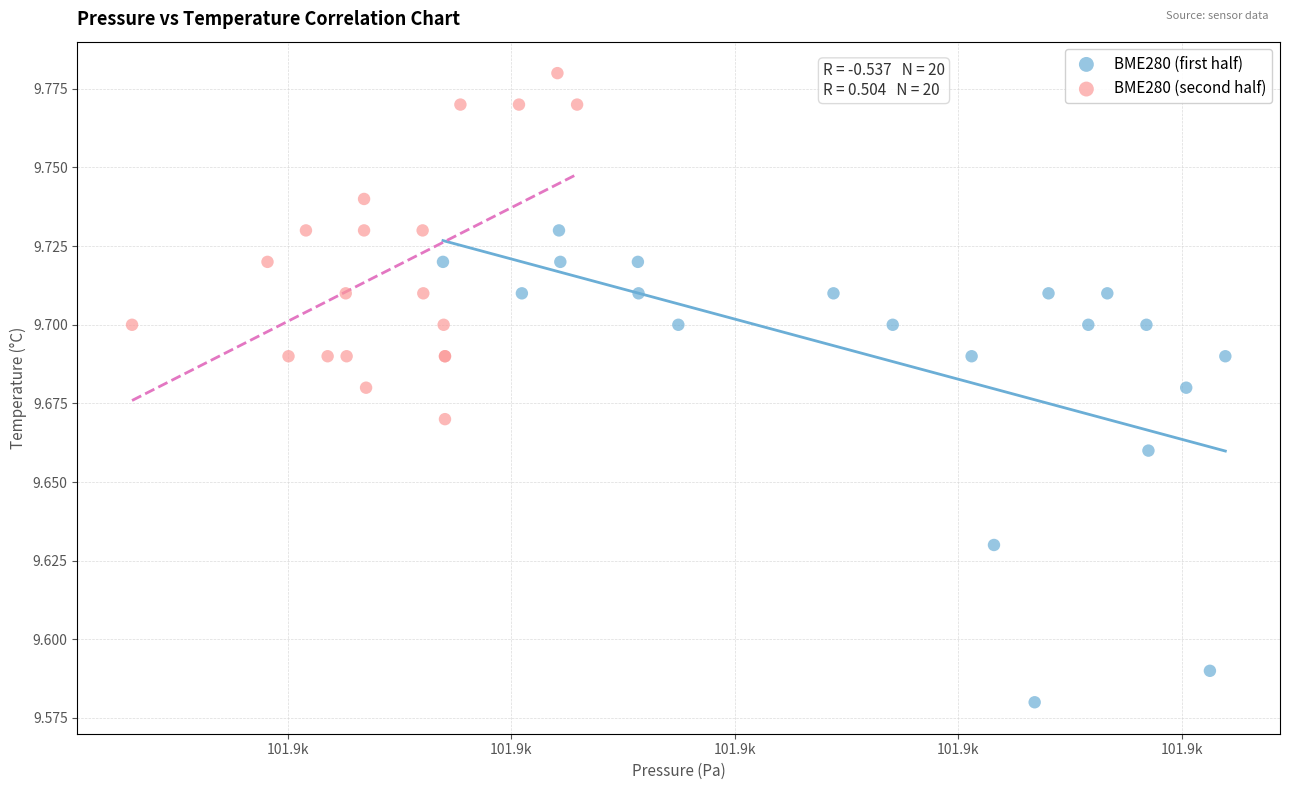

Which series has the widest spread of Y values?

BME280 (first half)